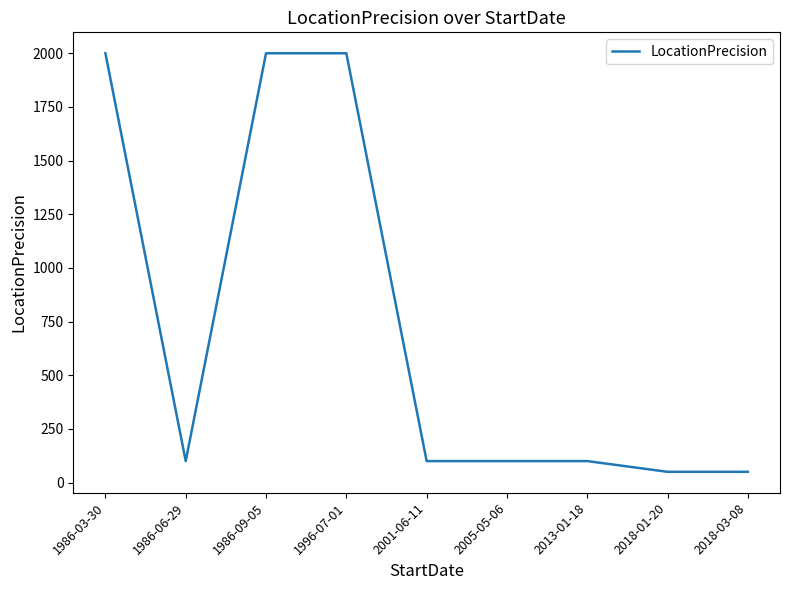

What position from the left is 1996-07-01?

4